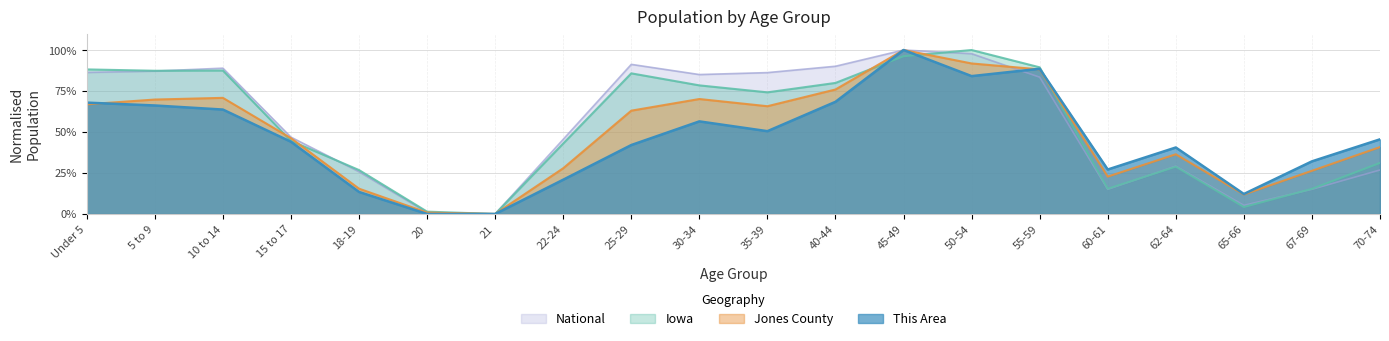

What is the greatest value displayed?

1.0